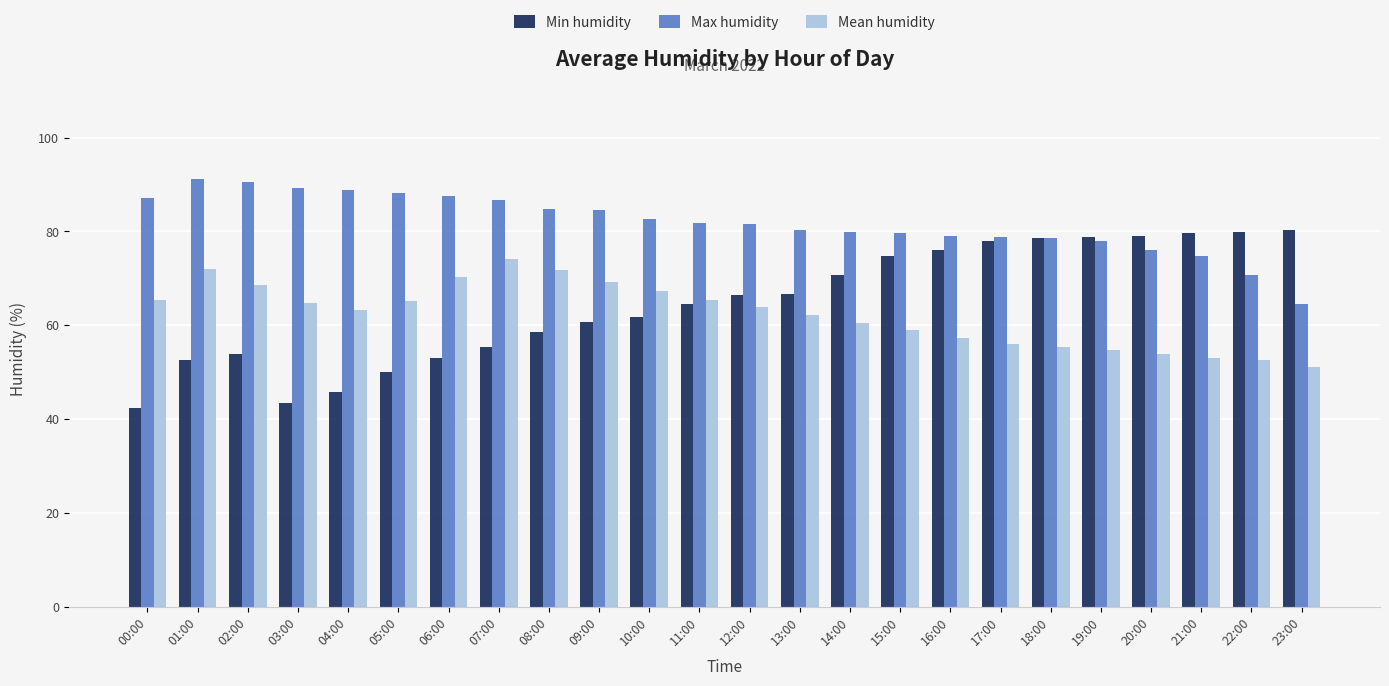

Is the value of Min humidity at 19:00 greater than the value of Max humidity at 10:00?

No